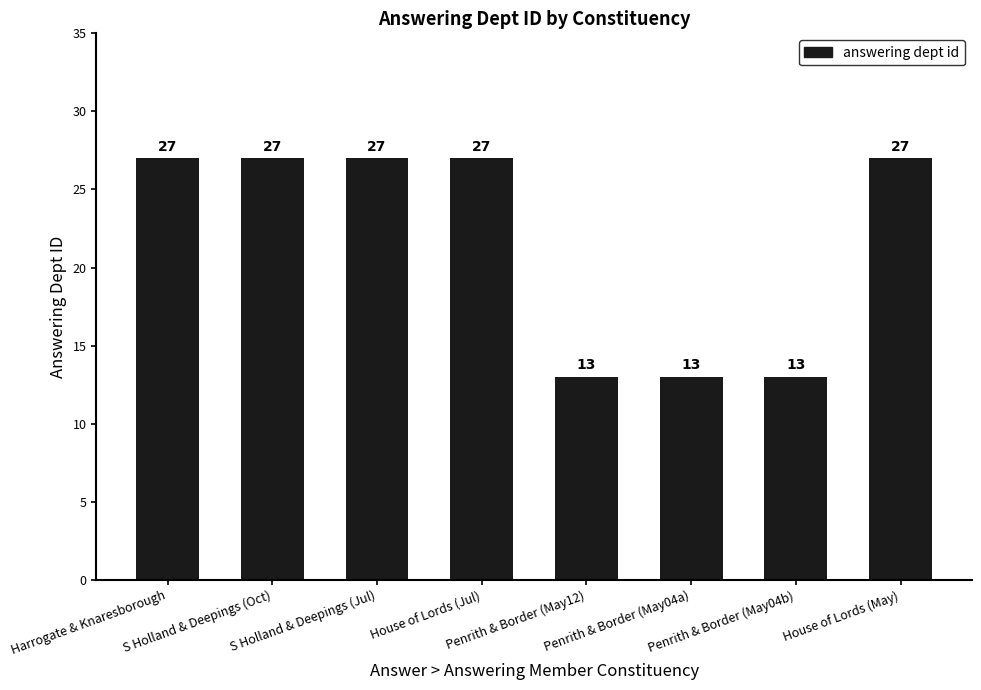

Approximately how many times larger is the value at S Holland & Deepings (Oct) compared to Penrith & Border (May04a)?

2.1